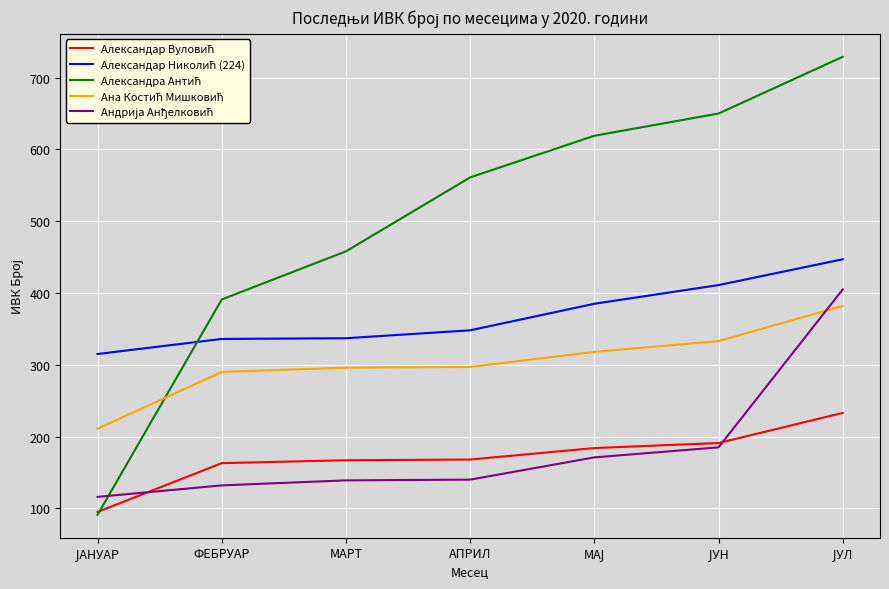

What is the maximum value shown in the chart?

729